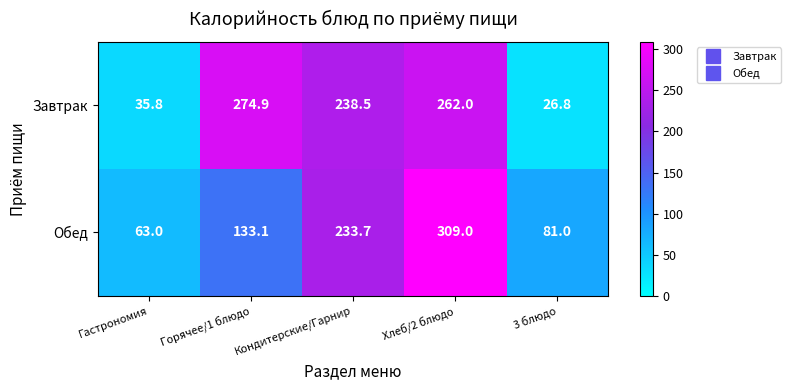

Which series has the largest range (max minus min)?

Завтрак